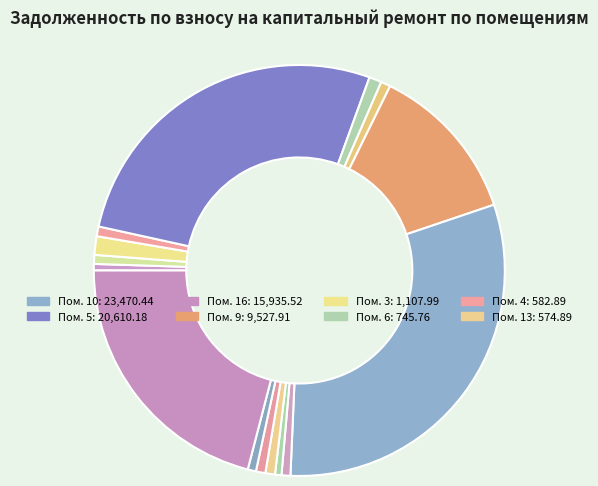

Is there a majority slice in this chart?

No